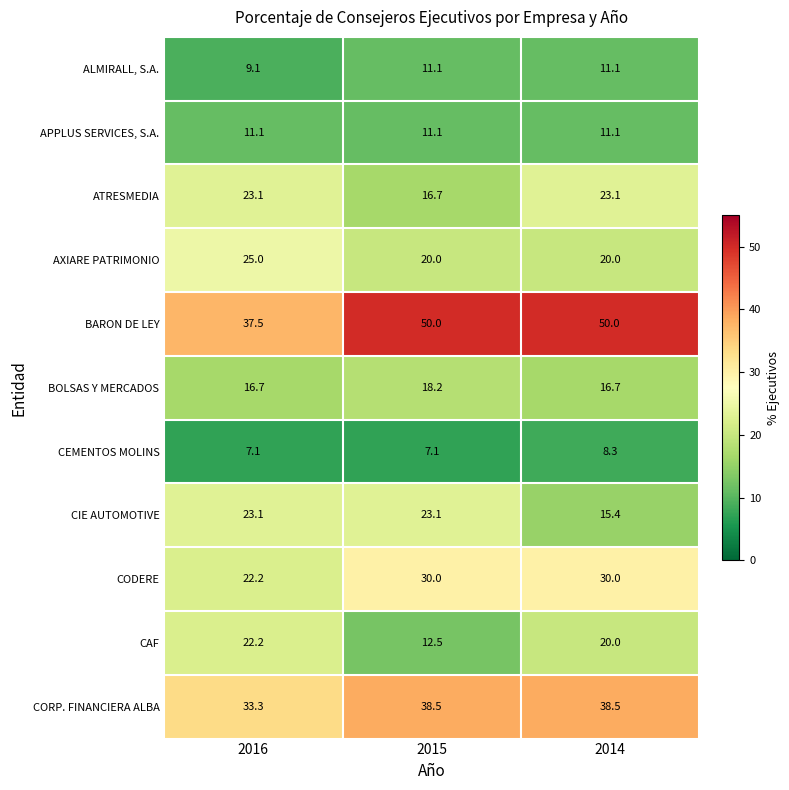

How many distinct data groups are displayed?

11